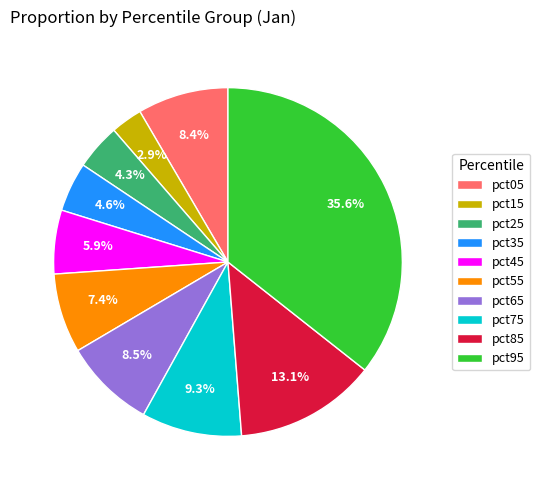

Does pct05 represent more than half of the total?

No